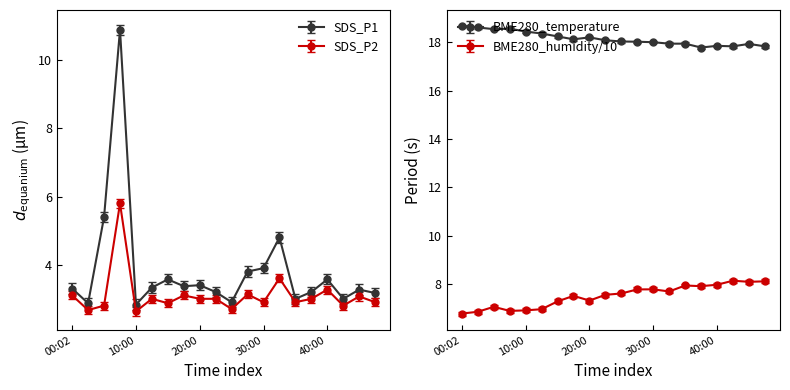

True or false: SDS_P2 has a value of 2.6 at 10:00.

True